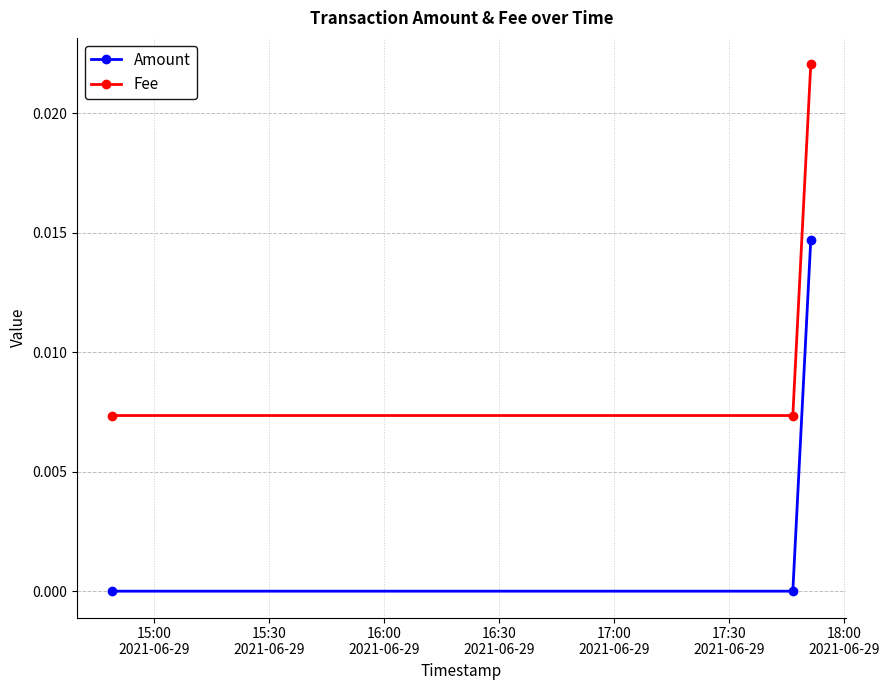

Which series has the largest total across all categories?

Fee